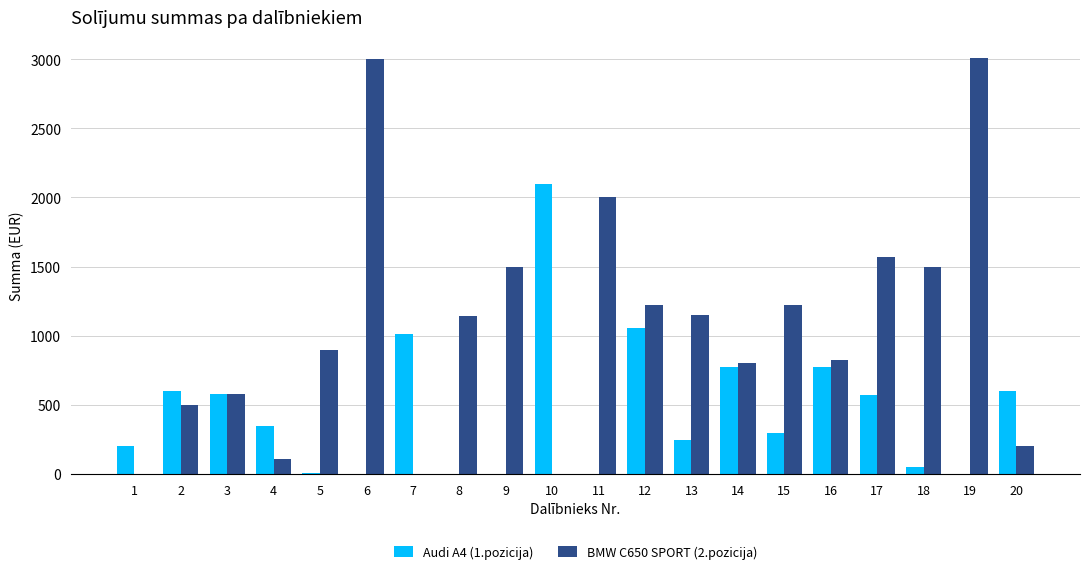

What is the highest value of the Audi A4 (1.pozicija) series?

2100.0